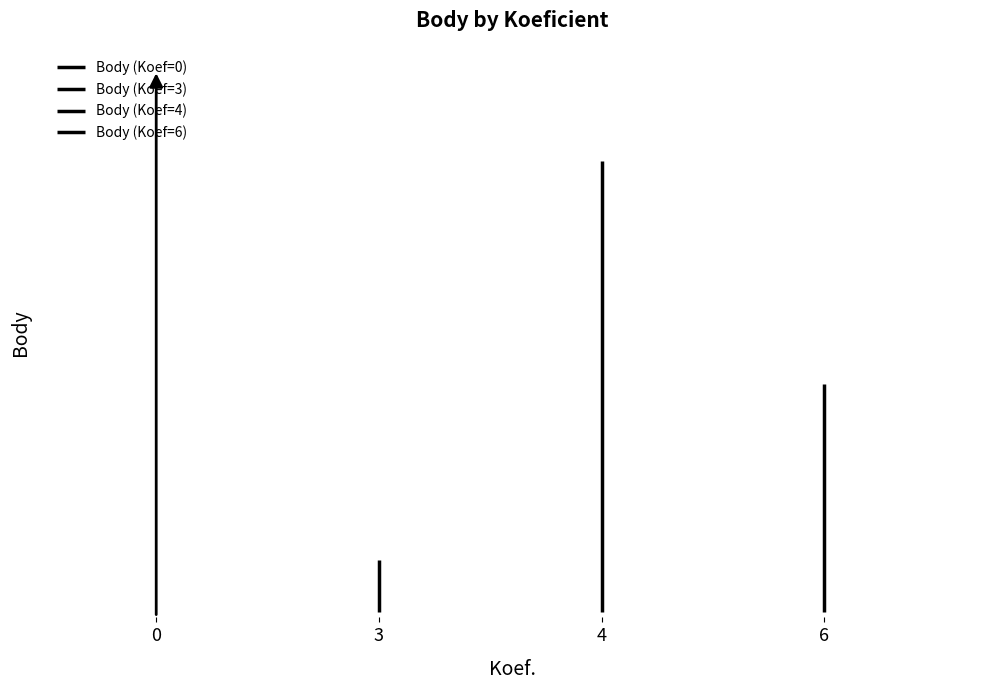

Does the chart contain stacked bars?

No